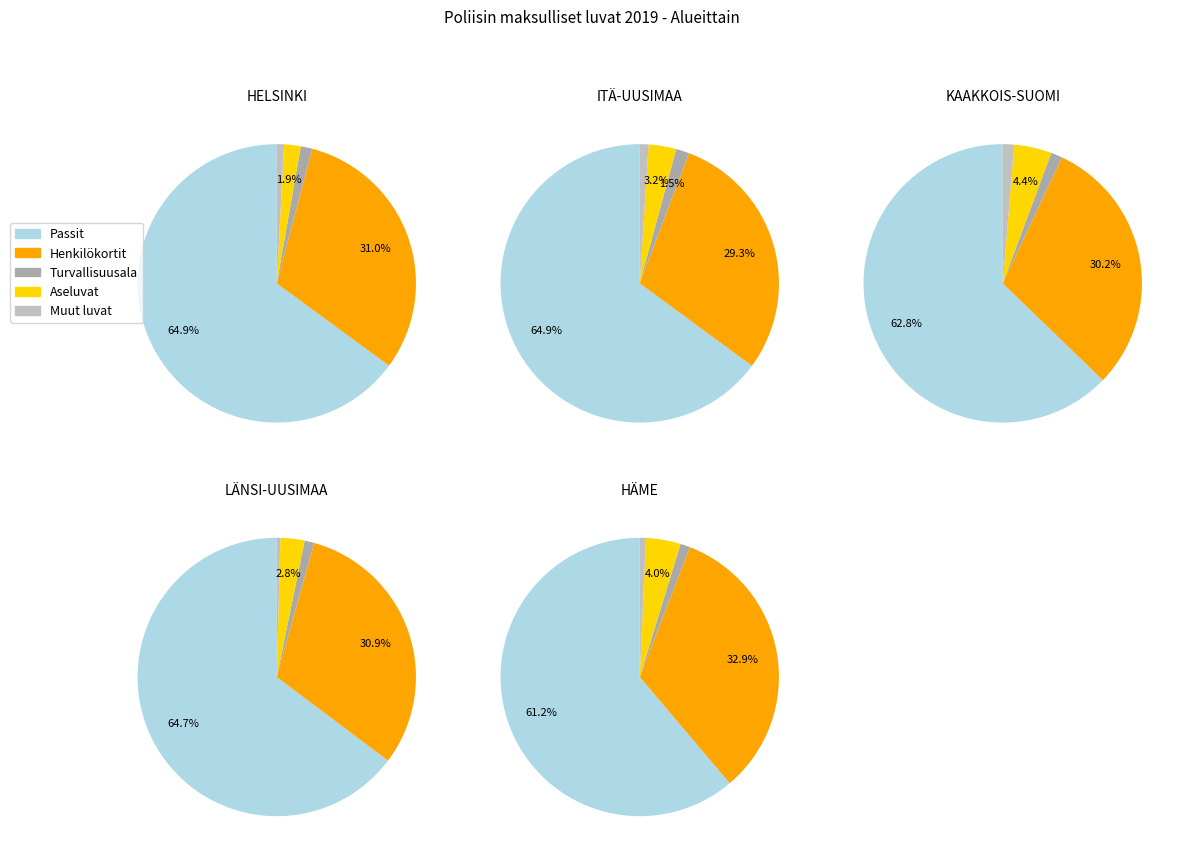

Which has a higher value, KAAKKOIS-SUOMI or ITÄ-UUSIMAA?

ITÄ-UUSIMAA